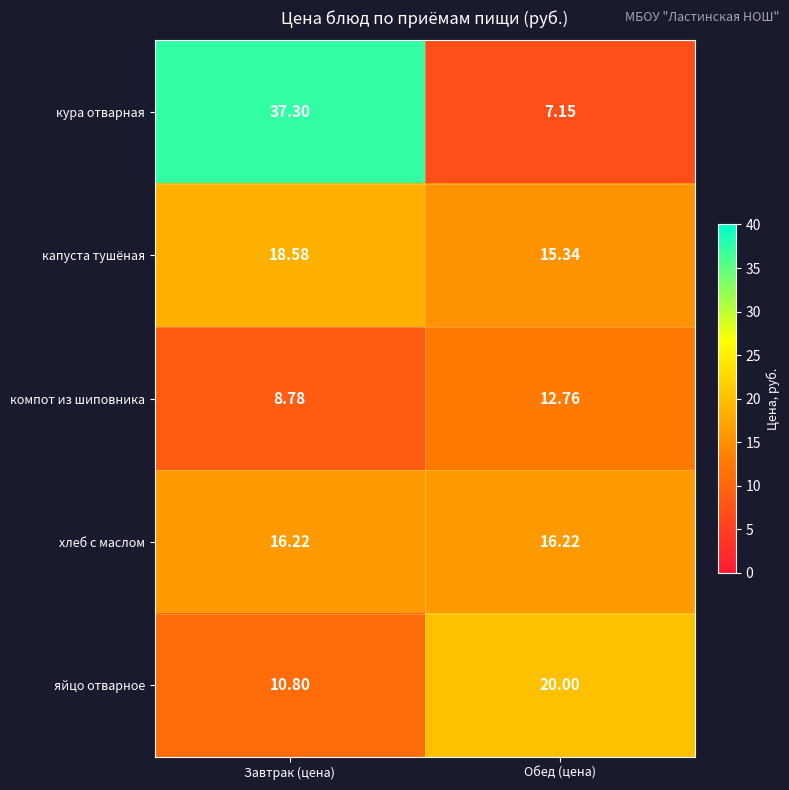

Which series has the largest range (max minus min)?

кура отварная